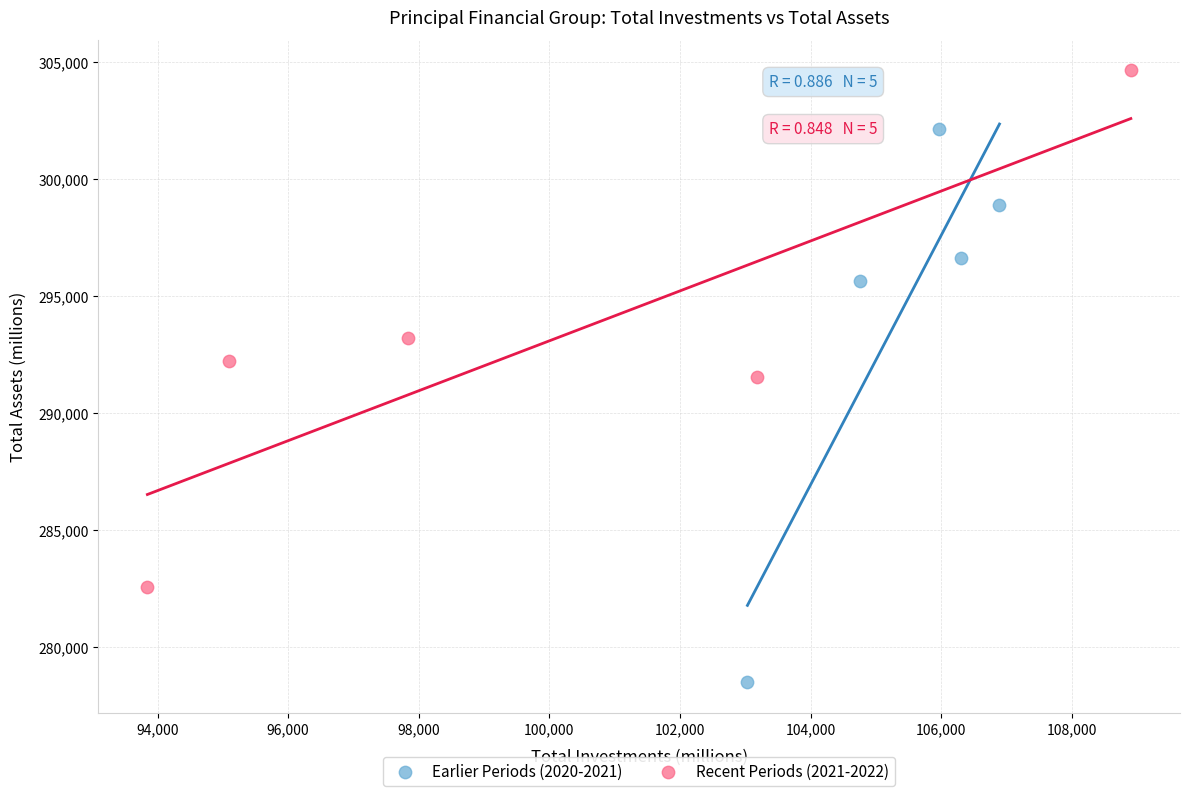

What are all the series names shown in the legend?

Earlier Periods (2020-2021), Recent Periods (2021-2022)